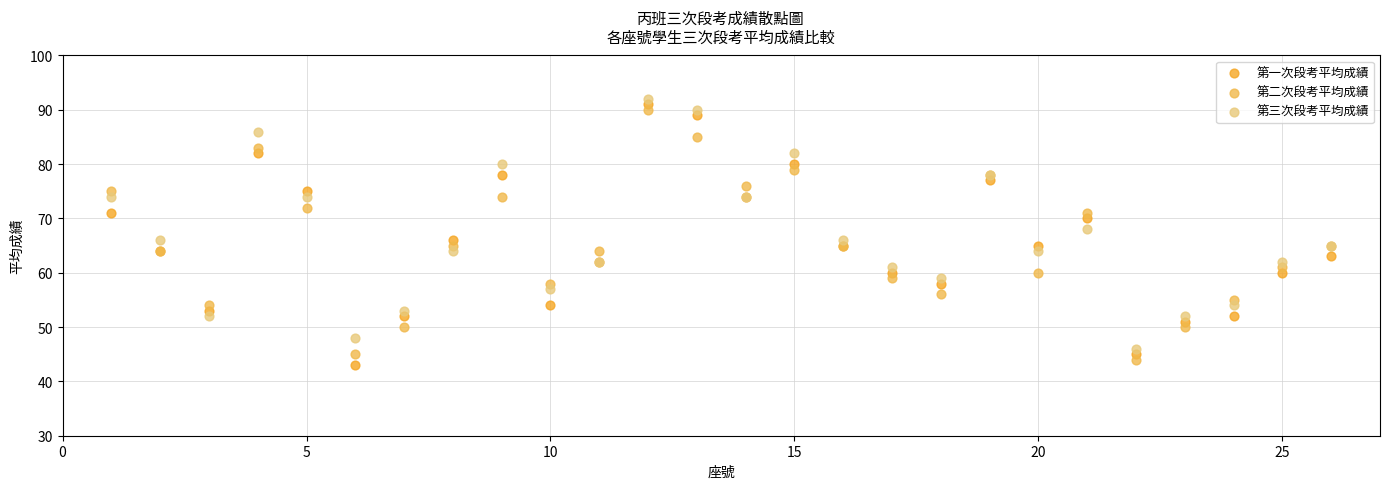

Which series has the largest Y range (max minus min)?

第一次段考平均成績